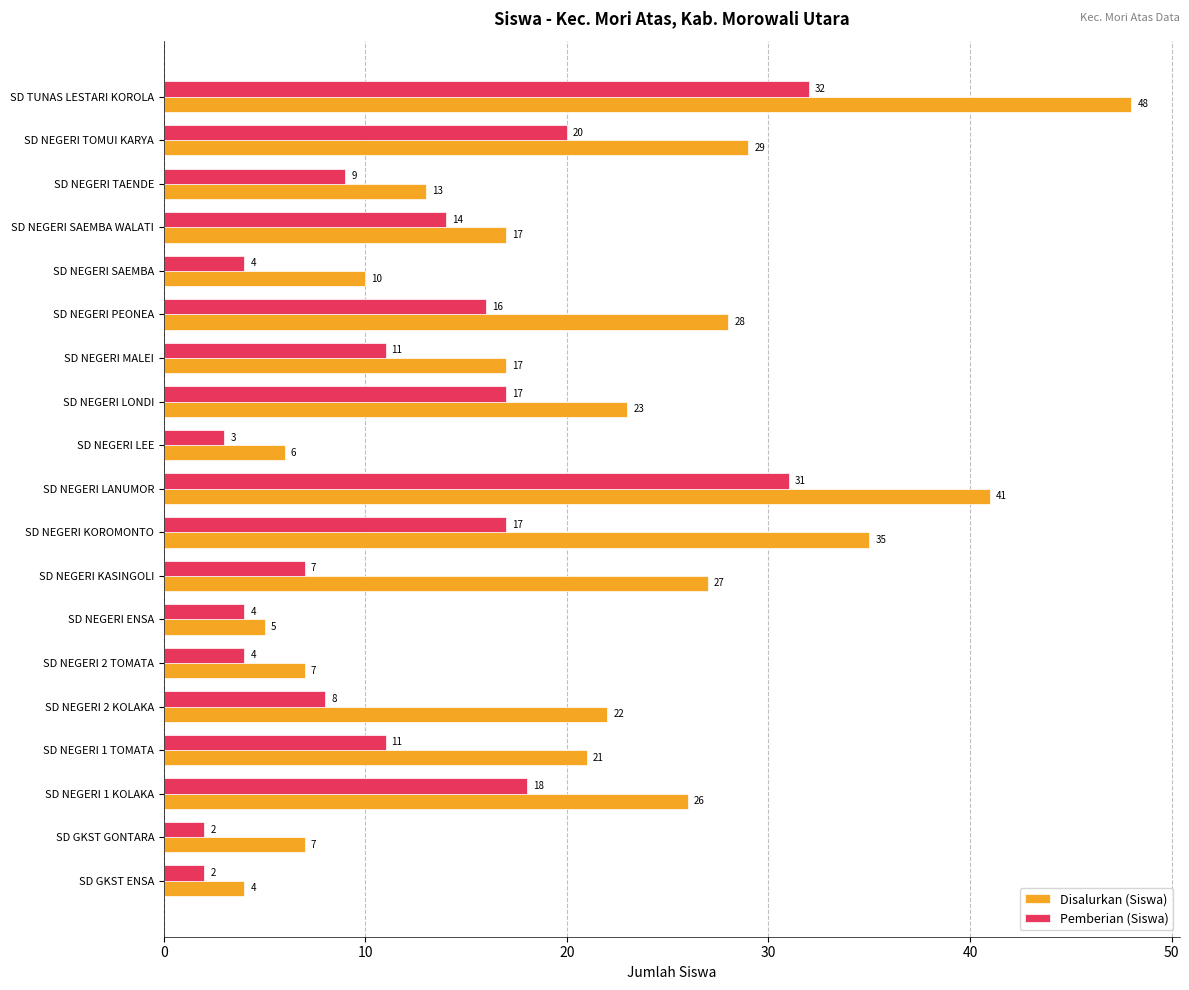

What is the difference between the Pemberian (Siswa) values at SD NEGERI LEE and SD NEGERI MALEI?

8